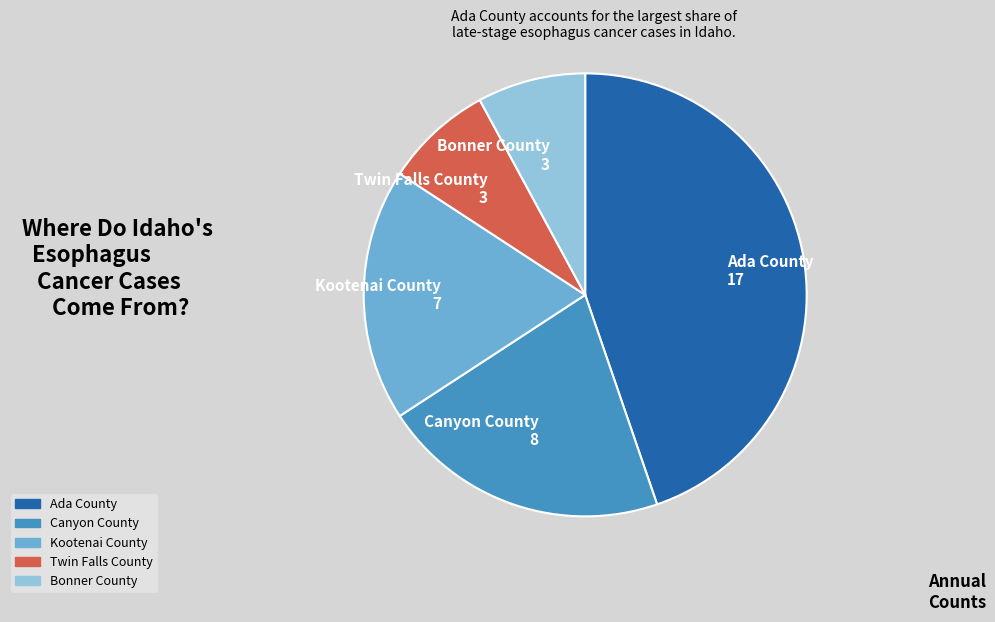

Is it true that Kootenai County is 8% of the pie?

False